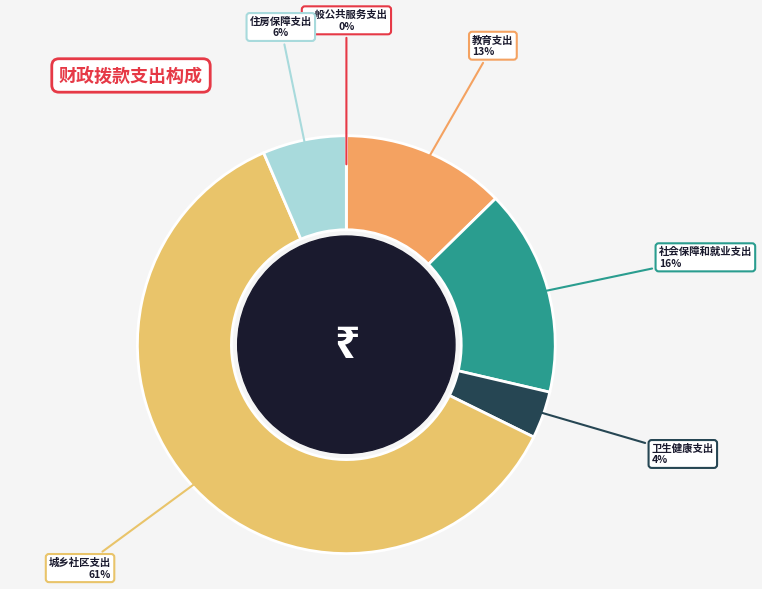

What percentage is the 城乡社区支出 slice, to the nearest percent?

61%